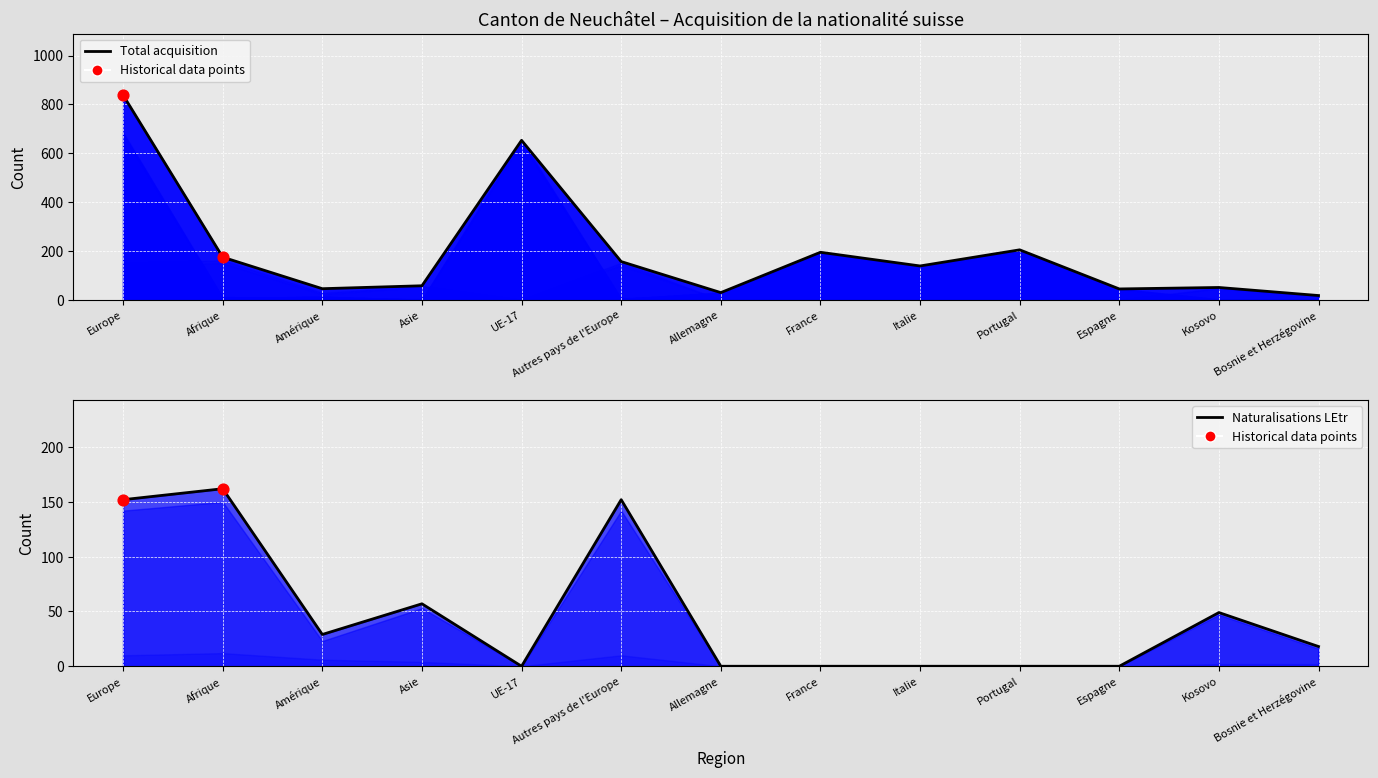

What is the total value across all series at Bosnie et Herzégovine?

54